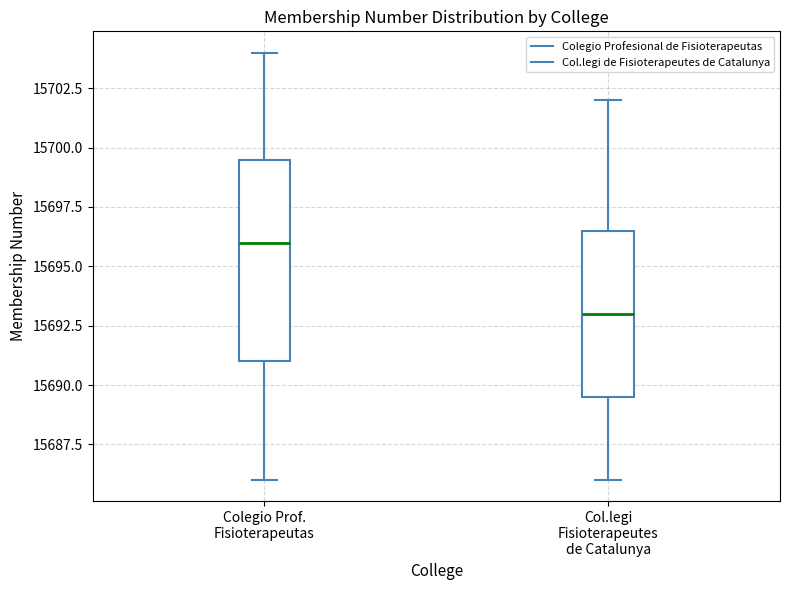

Where is the upper edge of the box for Col.legi Fisioterapeutes de Catalunya on the y-axis? The values are not printed on the chart, so give them approximately, as read against the axis.

15696.5